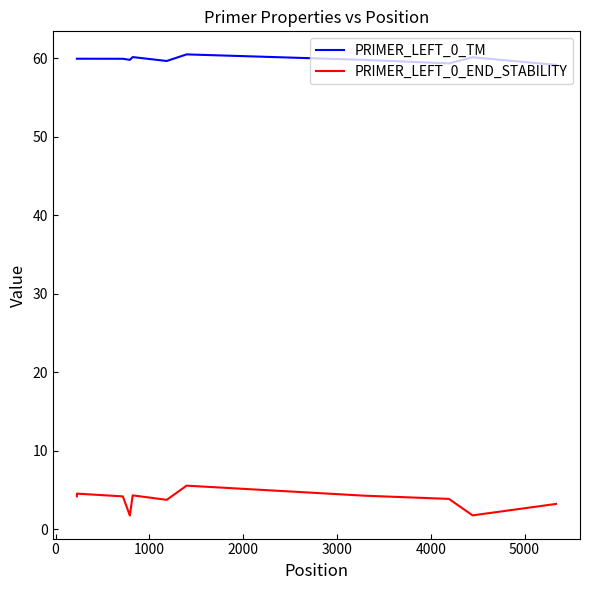

What is the lowest value of the PRIMER_LEFT_0_END_STABILITY series?

1.7